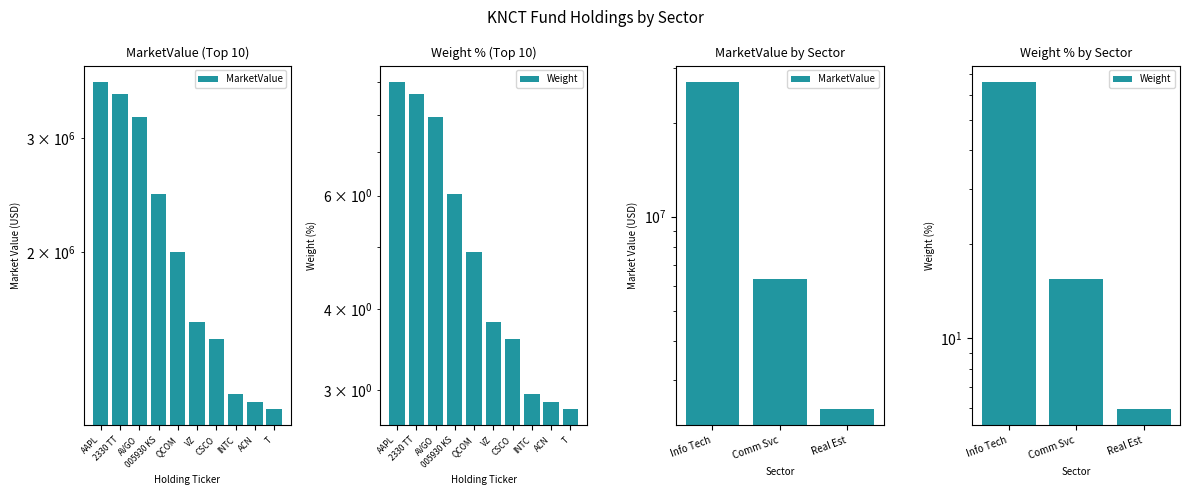

Rank the series by their average value, from highest to lowest.

MarketValue, Weight